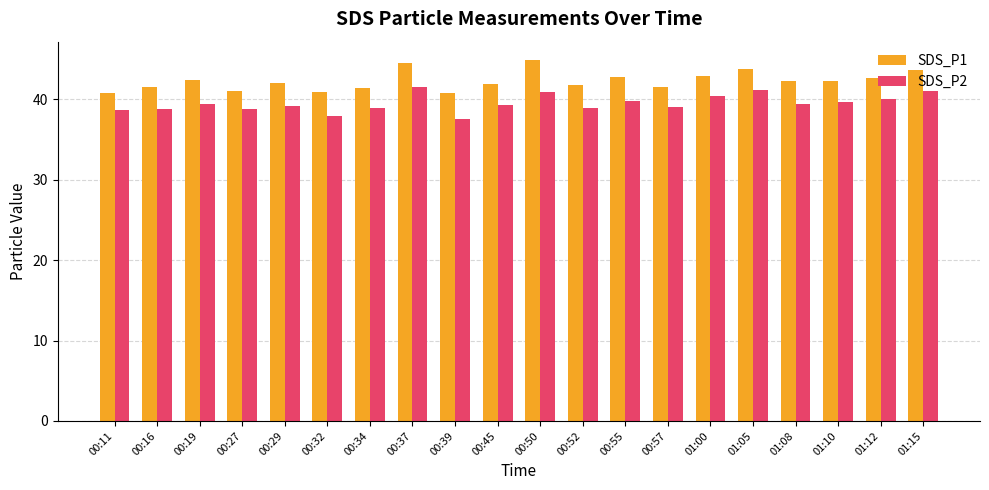

What is the spread (max minus min) of values at 00:16?

2.7